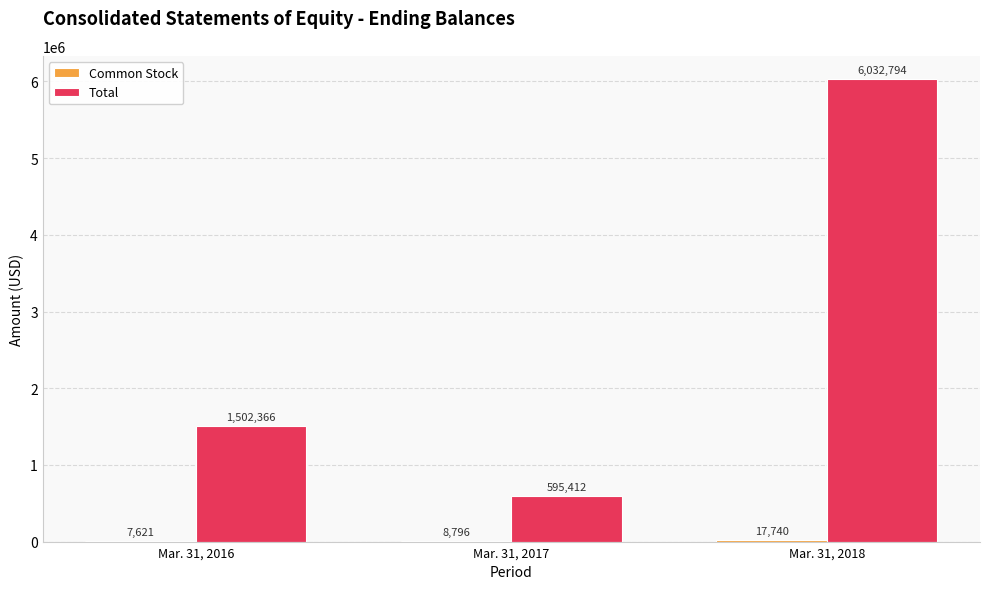

What is the total value across all series at Mar. 31, 2018?

6050534